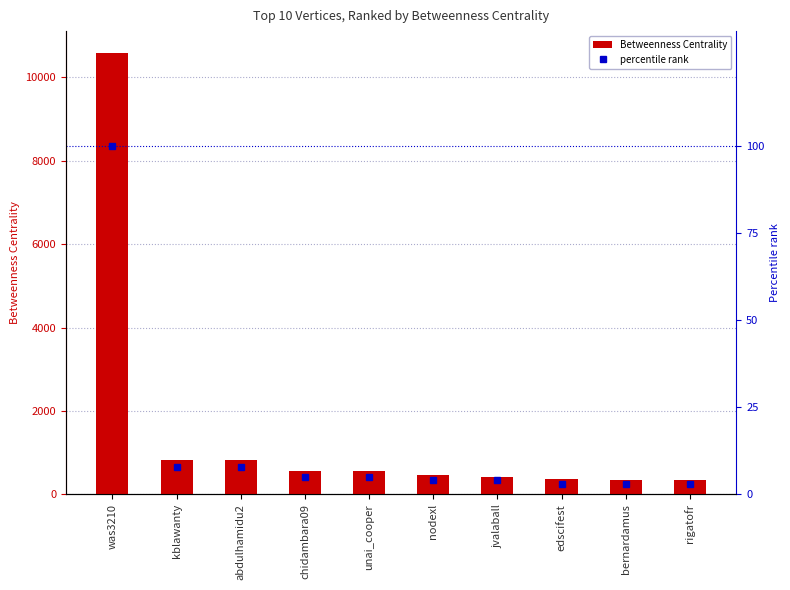

Reading left to right, list all the values displayed in this chart.

Betweenness Centrality: 10579.9	820.0	820.0	571.0	559.0	459.0	424.0	367.2	345.0	345.0
percentile rank: 100.0	8.0	8.0	5.0	5.0	4.0	4.0	3.0	3.0	3.0